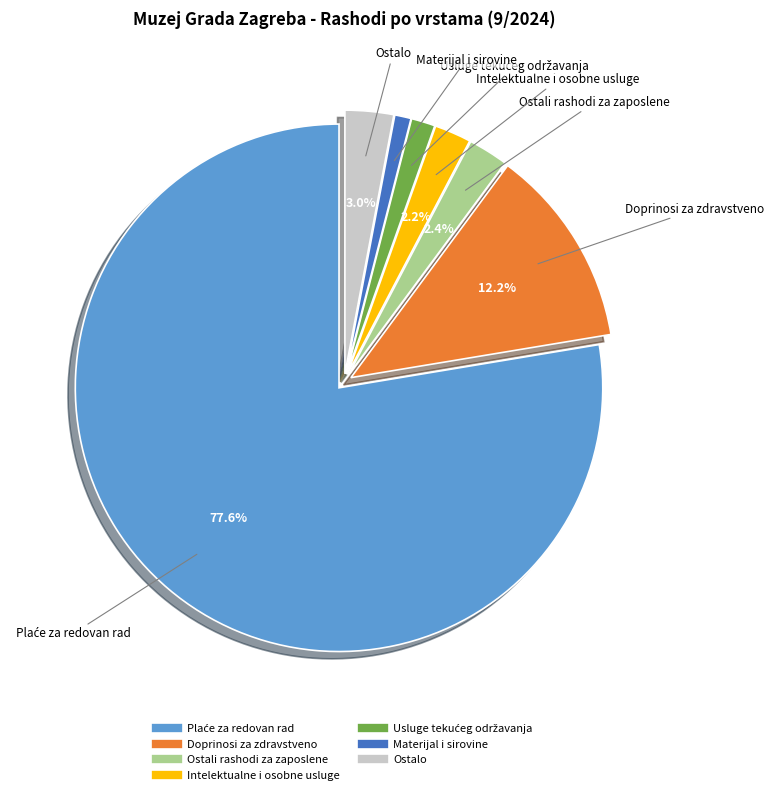

Is there any slice that represents more than half of the pie?

Yes